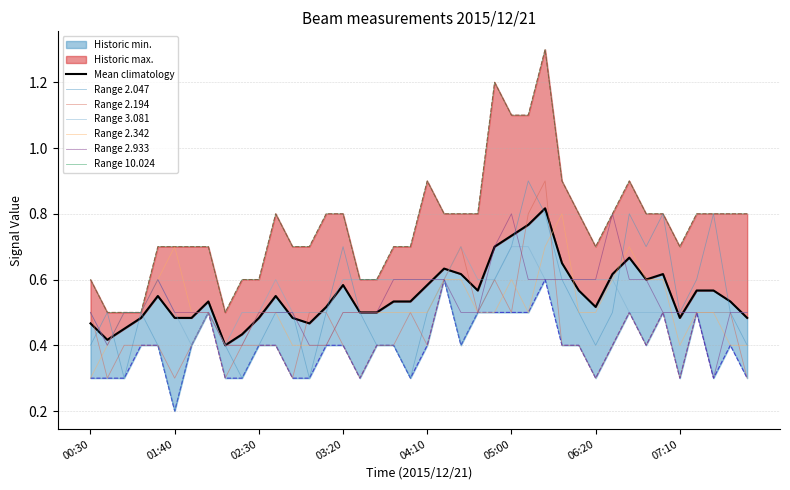

Which series ends up on top after the final intersection of 2.933 and 3.081?

3.081